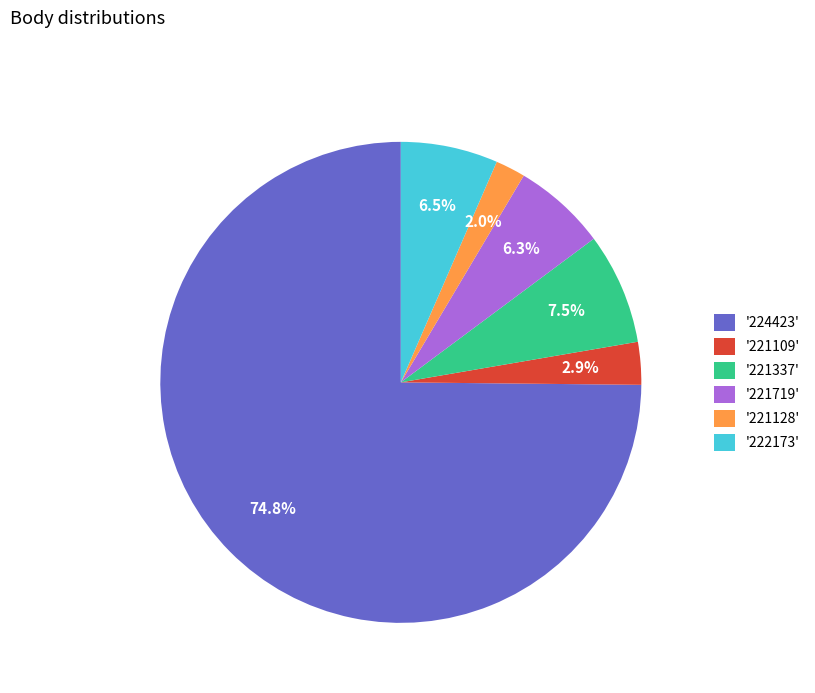

How many segments does this pie chart have?

6